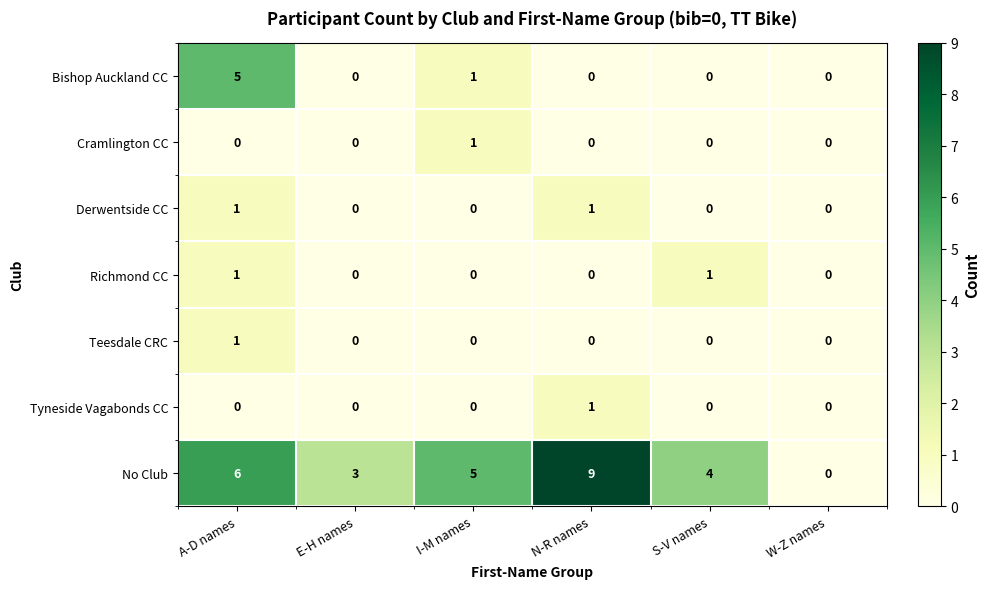

Which series has the largest total across all categories?

No Club